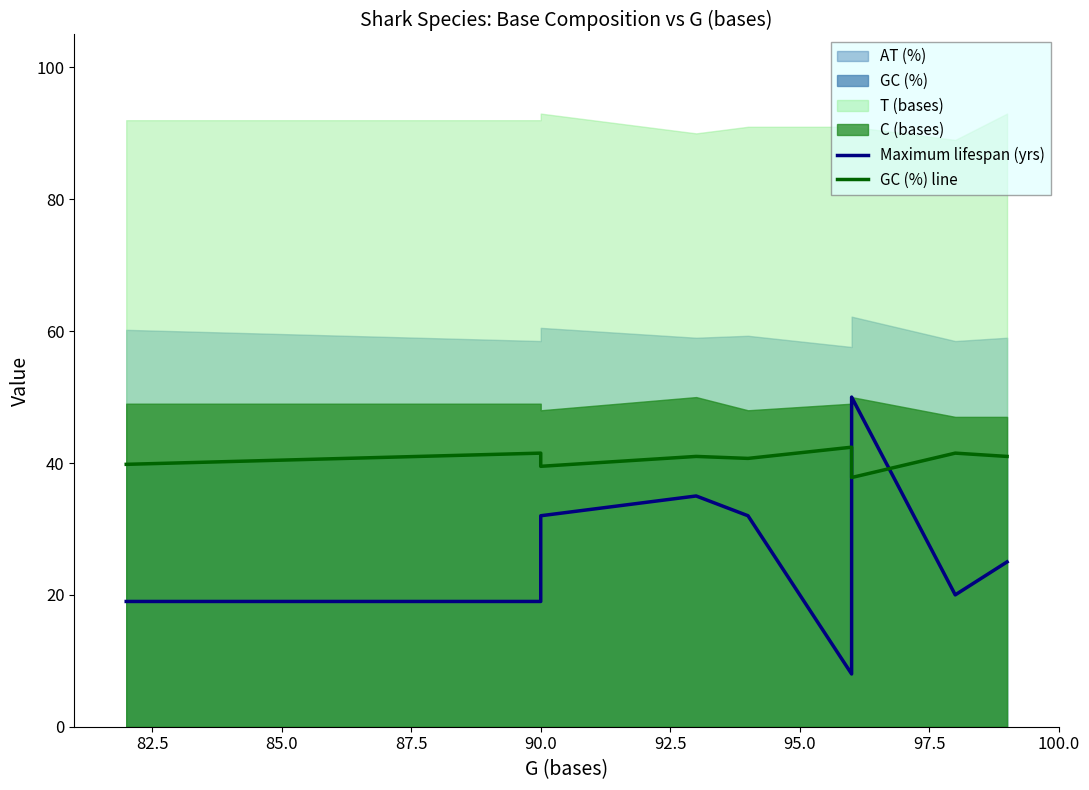

In Maximum lifespan (yrs), how many points are lower than both neighbors (excluding endpoints)?

2